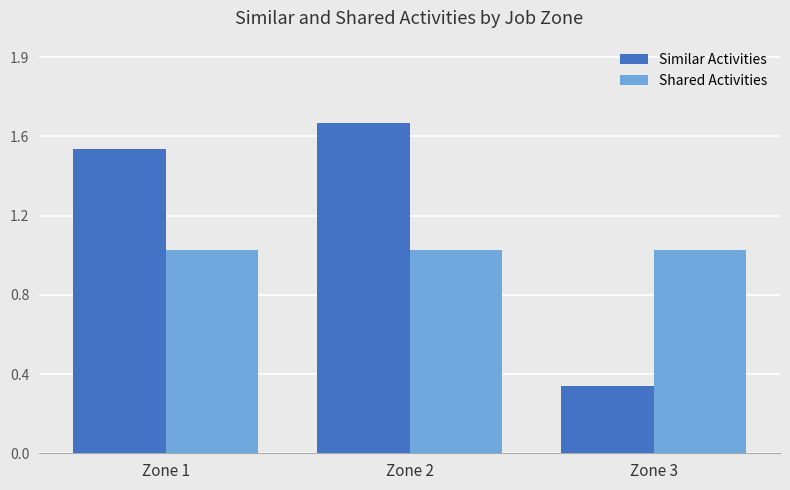

Which has a higher value, Zone 1 or Zone 3?

Zone 1